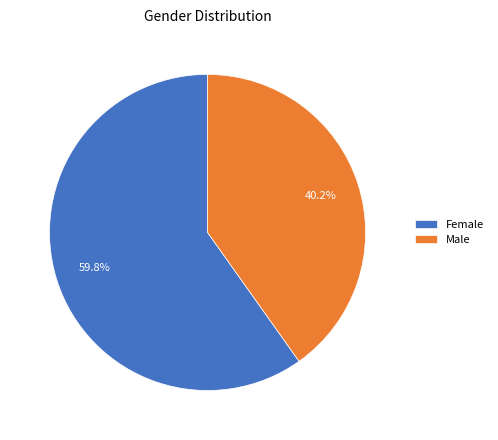

Is it true that Male is 49% of the pie?

False